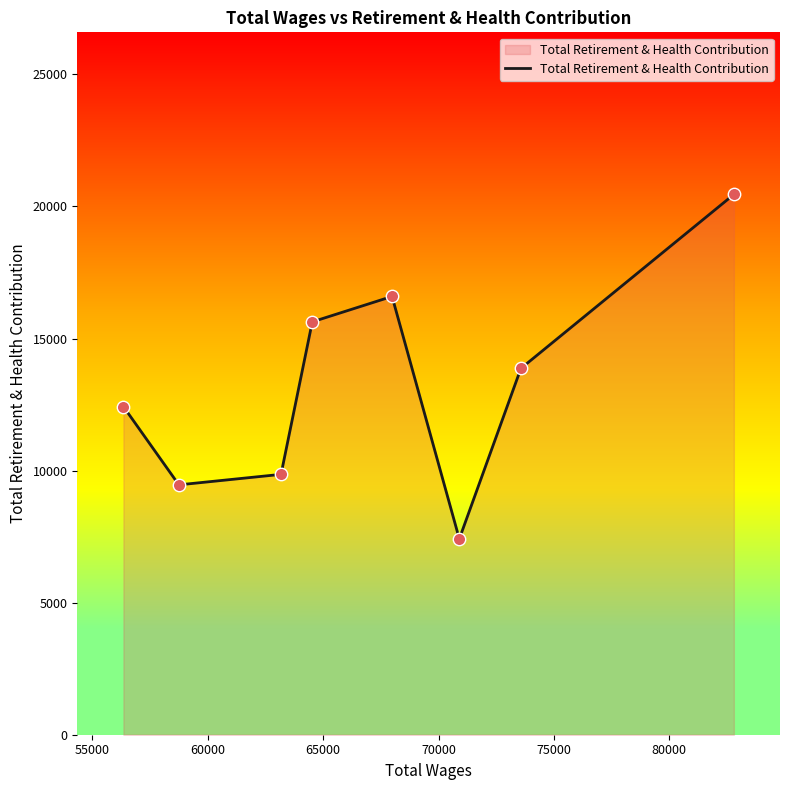

How many interior local valleys (lower than both neighbors) does the data have?

2